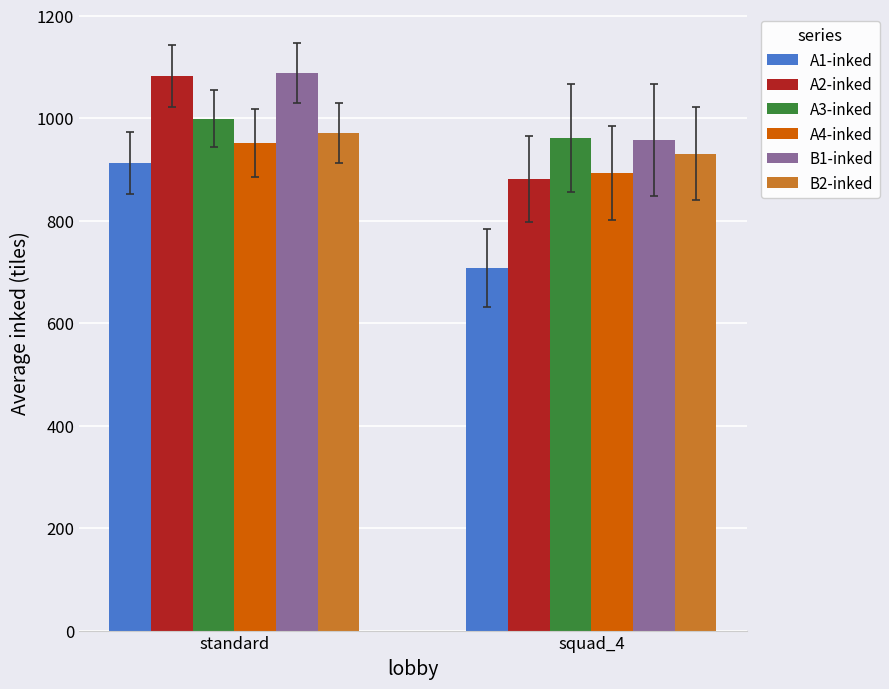

True or false: A2-inked has a value of 881.6 at squad_4.

True